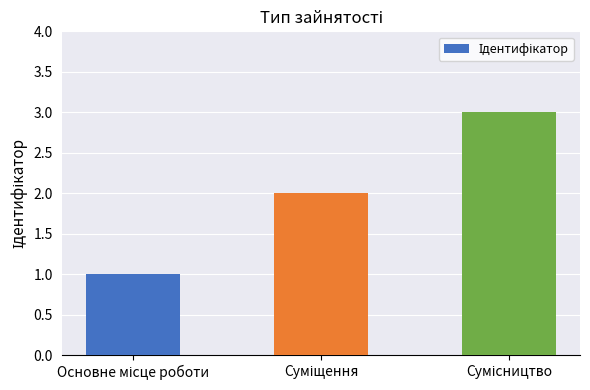

What is the sum of all values?

6